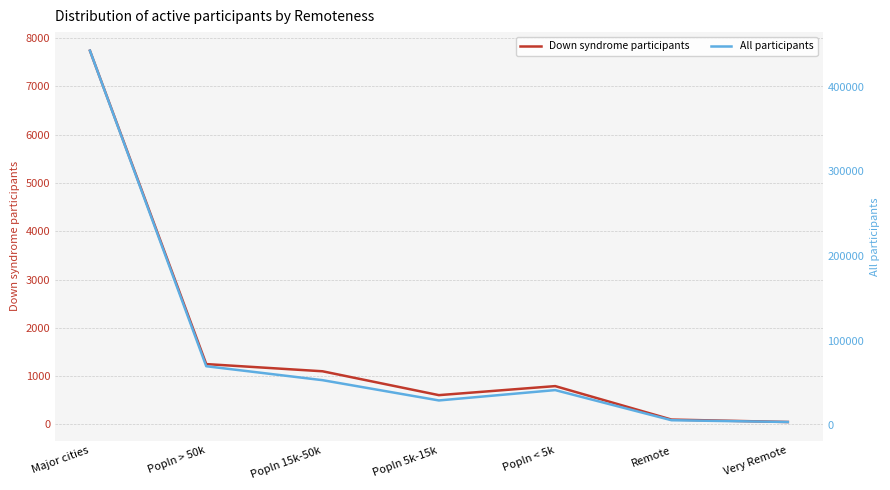

How many values in the Down syndrome participants series are below 794?

3